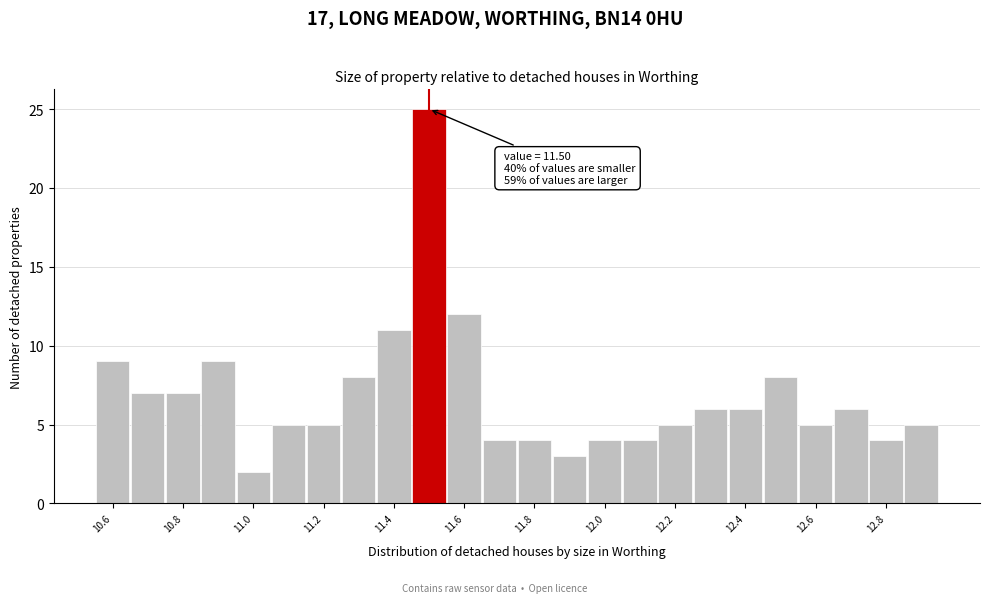

Which range on the x-axis has the tallest bar?

11.45 to 11.55